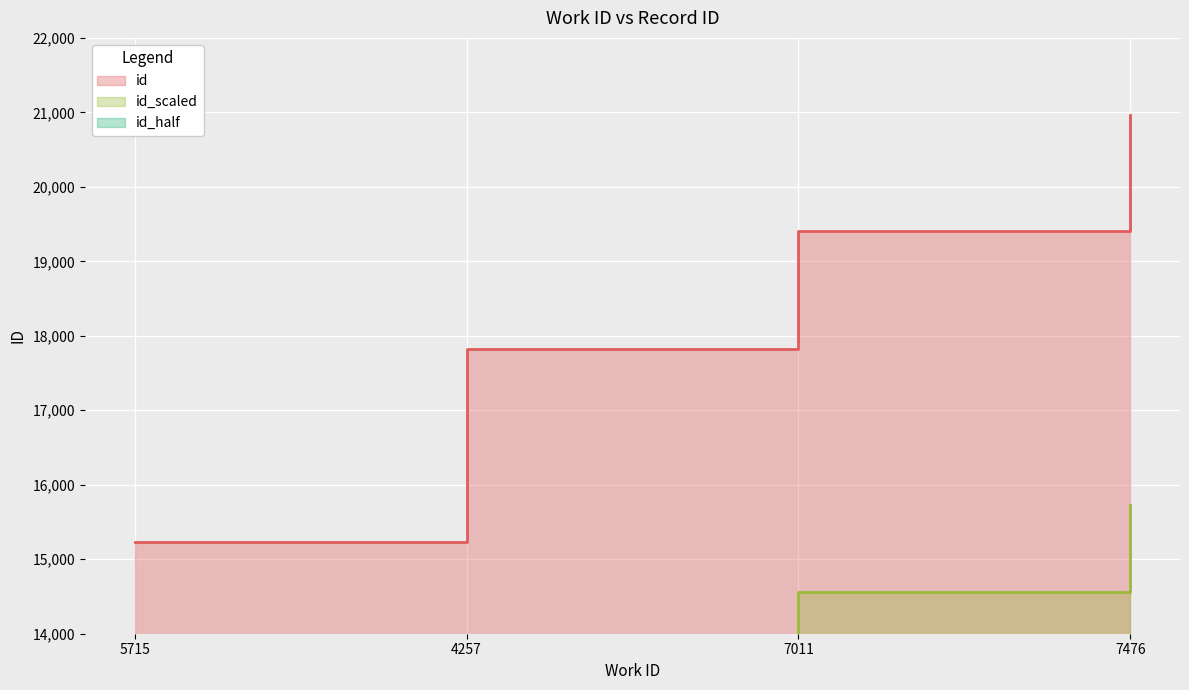

Rank the categories by value from lowest to highest.

5715, 4257, 7011, 7476